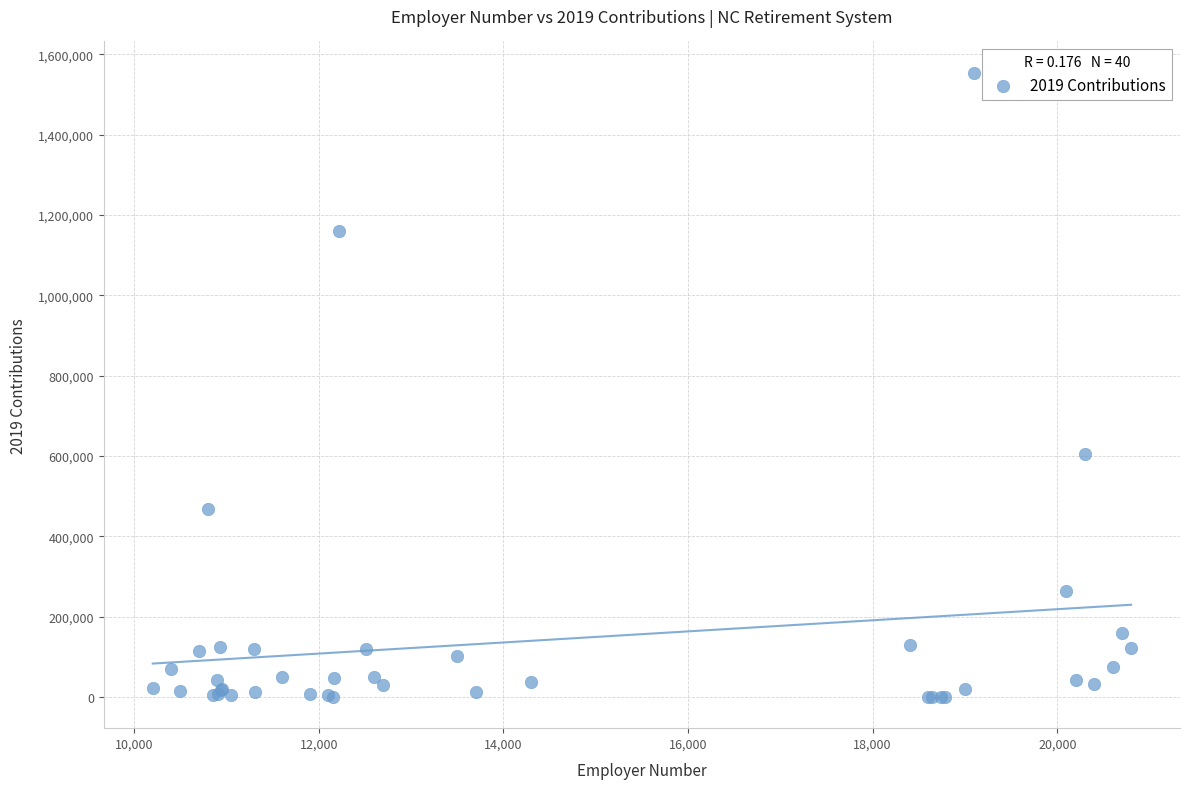

What Y value in the scatter plot is closest to 777387?

604826.6